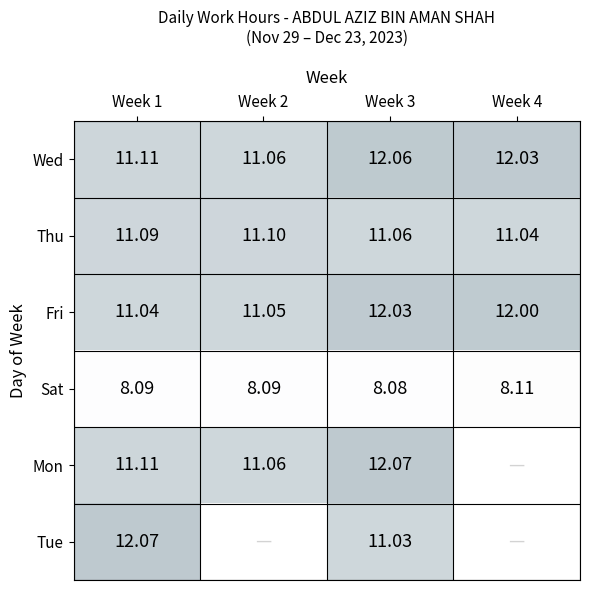

What is the sum of the Sat values at Week 3 and Week 2?

16.2